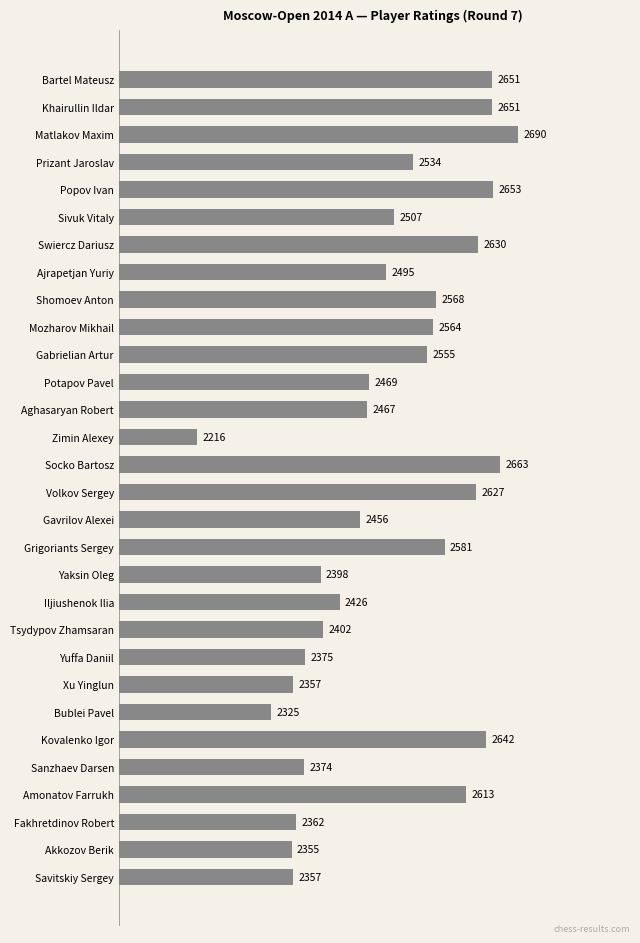

Reading top to bottom, what are all the values shown in this chart?

Bartel Mateusz=2651	Khairullin Ildar=2651	Matlakov Maxim=2690	Prizant Jaroslav=2534	Popov Ivan=2653	Sivuk Vitaly=2507	Swiercz Dariusz=2630	Ajrapetjan Yuriy=2495	Shomoev Anton=2568	Mozharov Mikhail=2564	Gabrielian Artur=2555	Potapov Pavel=2469	Aghasaryan Robert=2467	Zimin Alexey=2216	Socko Bartosz=2663	Volkov Sergey=2627	Gavrilov Alexei=2456	Grigoriants Sergey=2581	Yaksin Oleg=2398	Iljiushenok Ilia=2426	Tsydypov Zhamsaran=2402	Yuffa Daniil=2375	Xu Yinglun=2357	Bublei Pavel=2325	Kovalenko Igor=2642	Sanzhaev Darsen=2374	Amonatov Farrukh=2613	Fakhretdinov Robert=2362	Akkozov Berik=2355	Savitskiy Sergey=2357